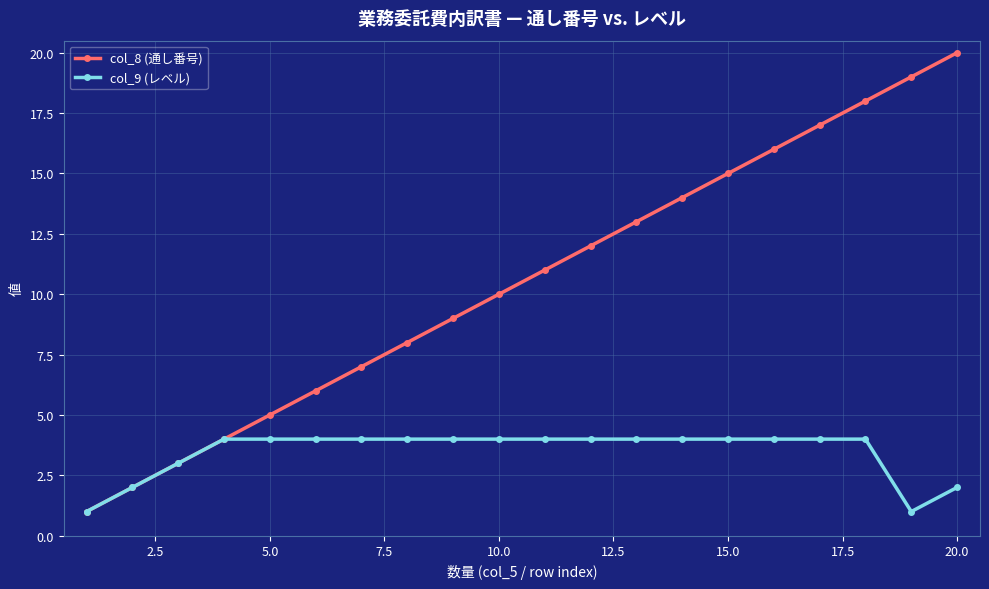

True or false: col_8 (通し番号) has more than 2 interior local peaks.

False